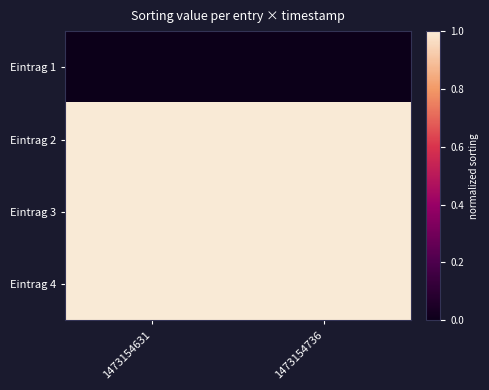

What is the total value across all series at 1473154736?

3